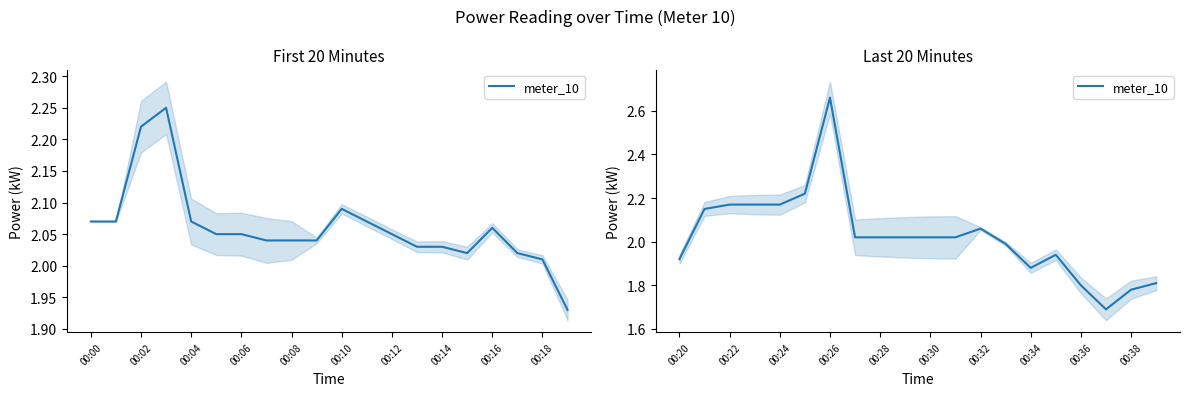

What position from the left is 00:24?

5